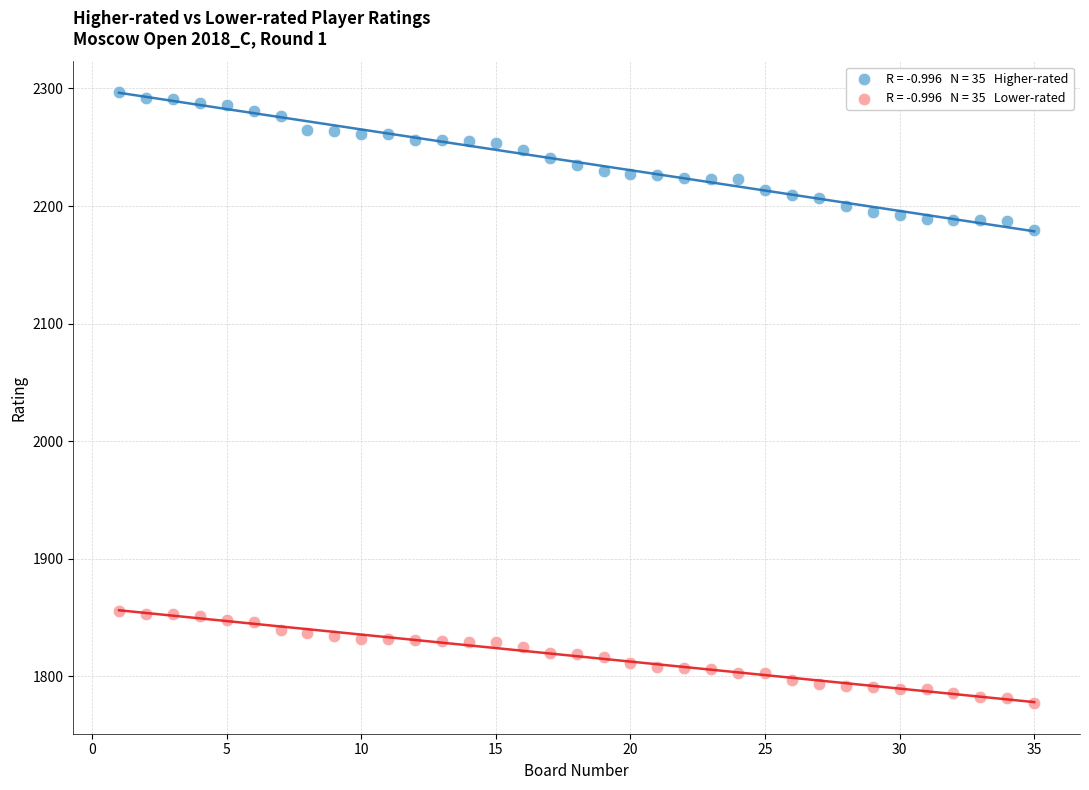

Across all series, what Y value is closest to 2037?

2180